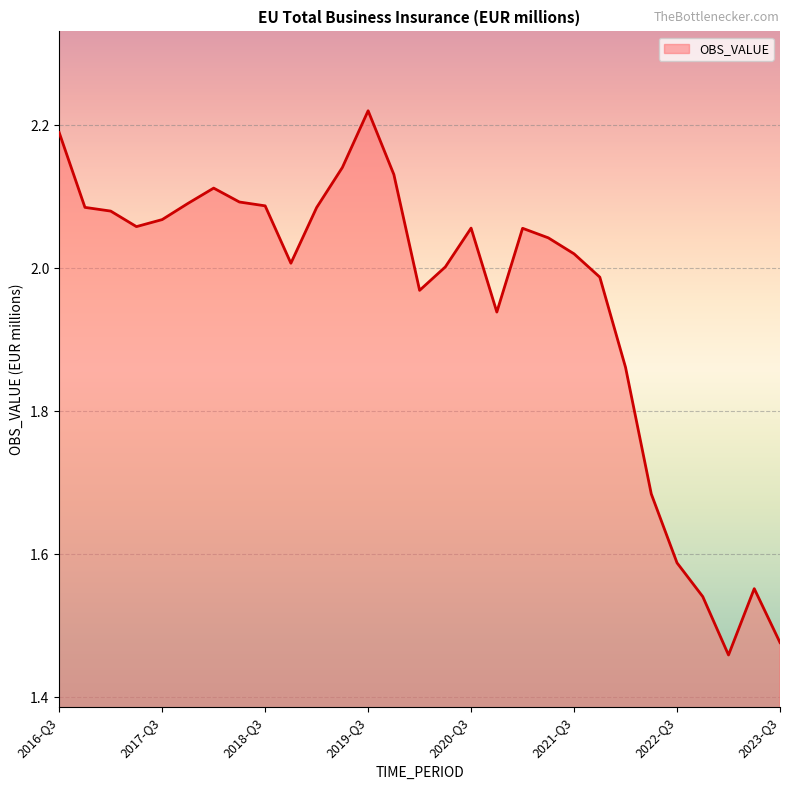

At which category does the chart reach its peak across all series?

2019-Q3